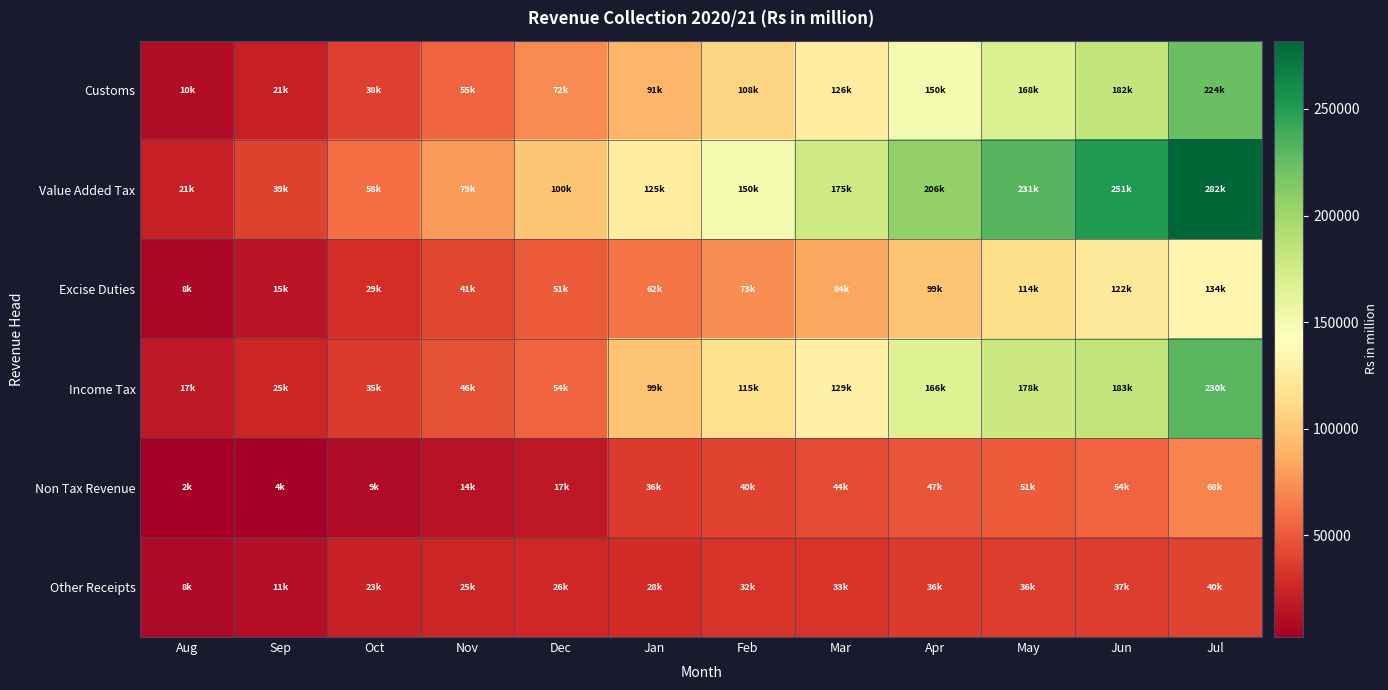

What is the minimum value shown in the chart?

2258.4